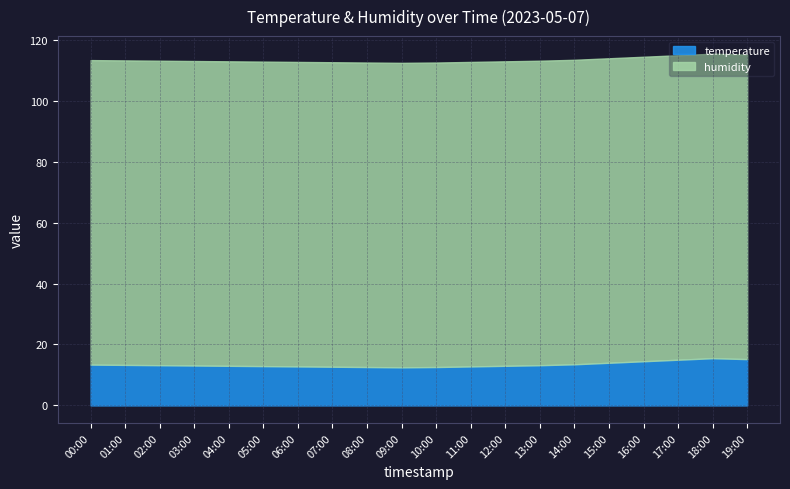

What is the value of the humidity point at the 7th from the left?

99.9